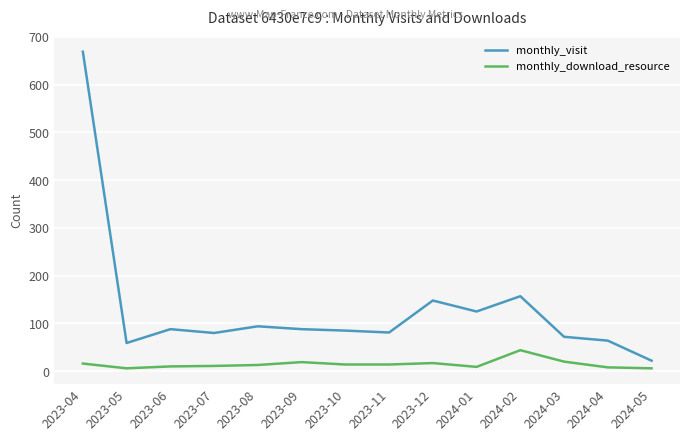

Rank the series by their average value, from lowest to highest.

monthly_download_resource, monthly_visit